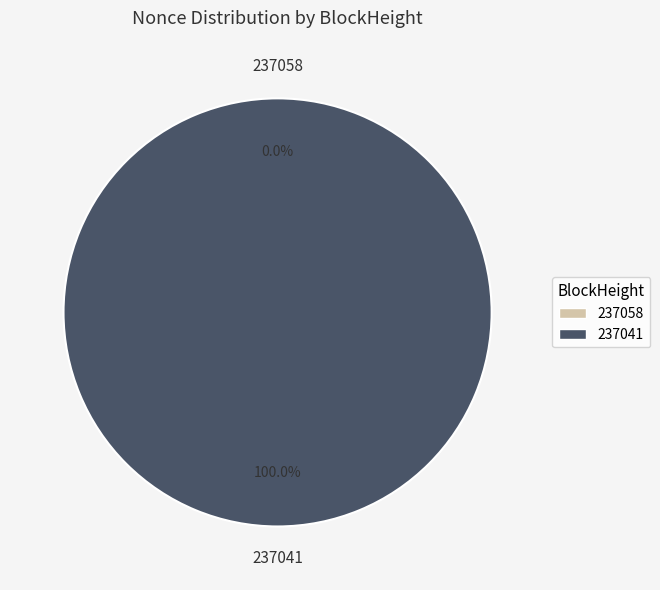

Rank the categories by value from lowest to highest.

237058, 237041